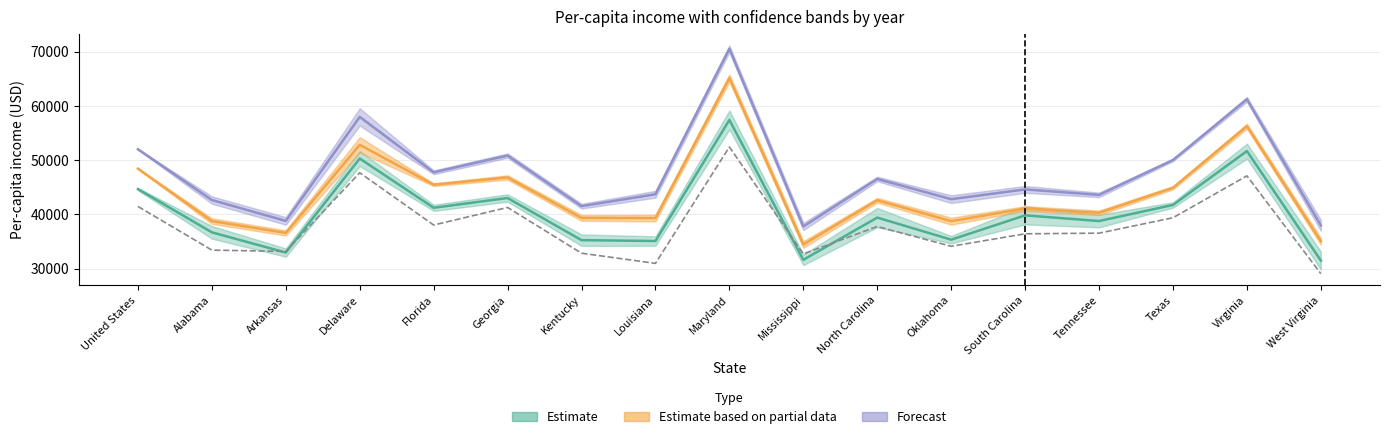

What is the label of the 10th point from the left?

Mississippi